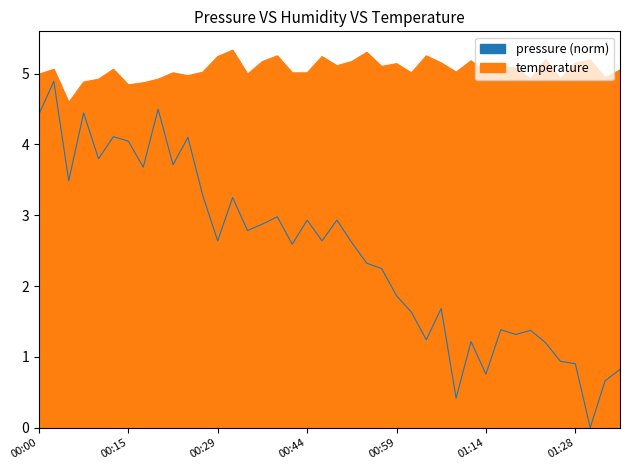

The value of pressure at 2023-02-02T01:33:40 is 0.3. True or false?

False